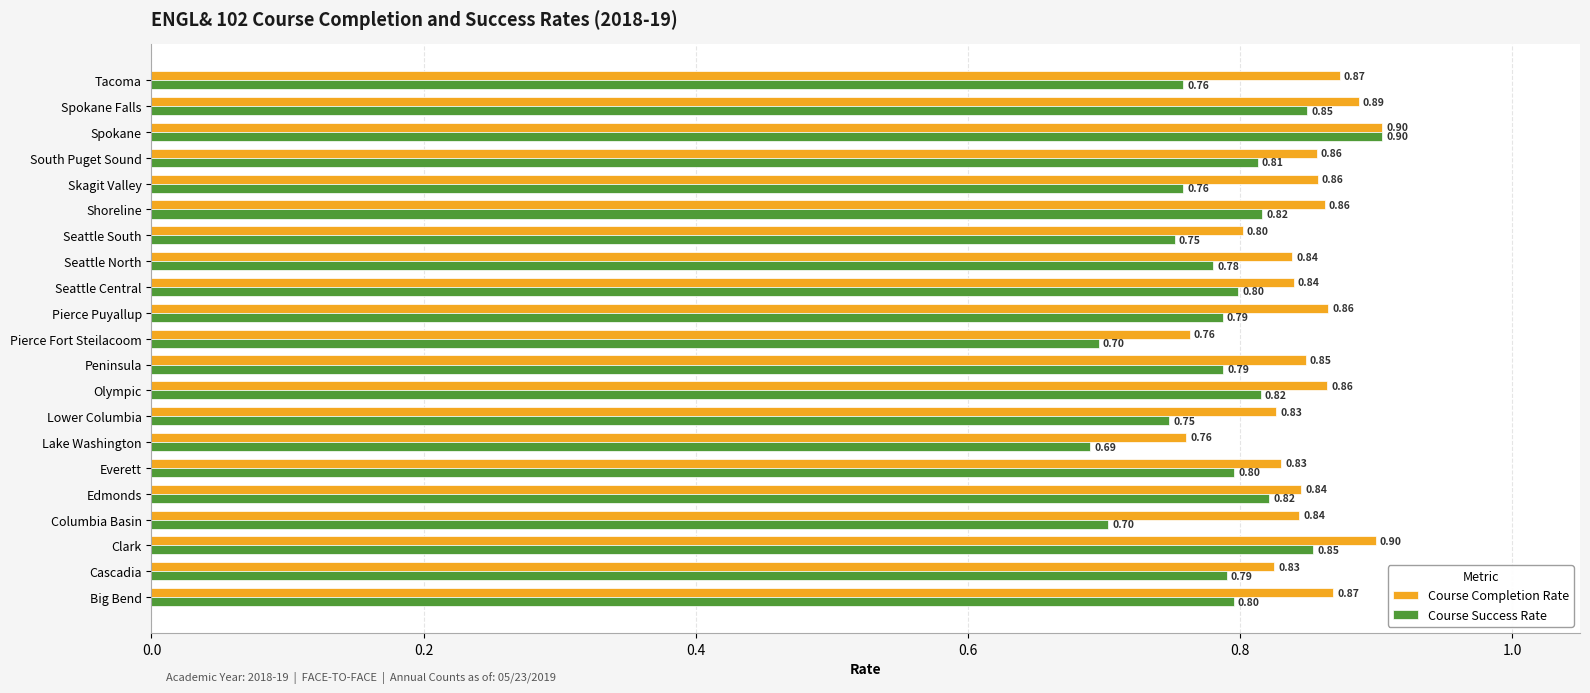

Rank the series by their average value, from highest to lowest.

Course Completion Rate, Course Success Rate